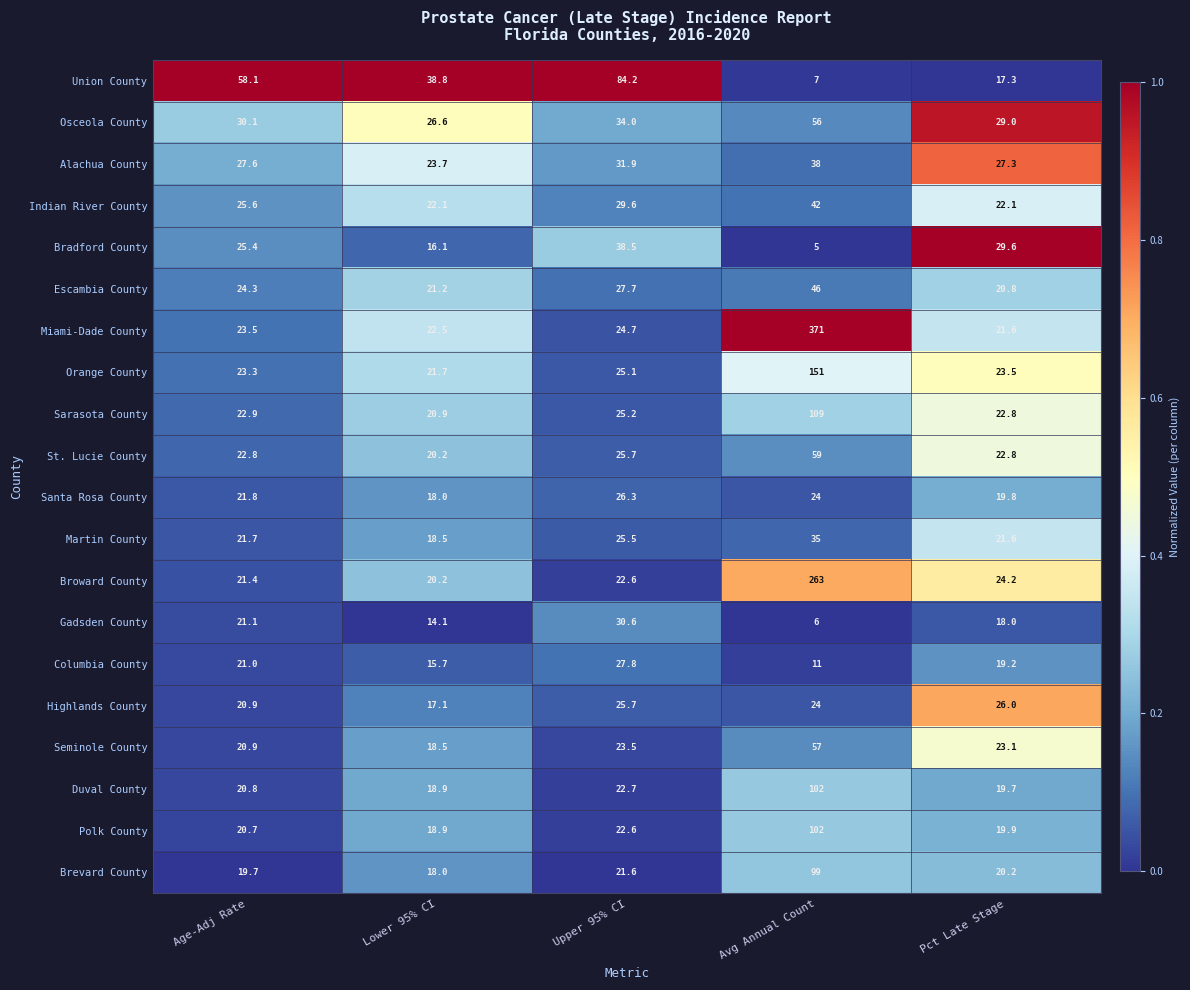

Rank the categories by Columbia County value from lowest to highest.

Avg Annual Count, Lower 95% CI, Pct Late Stage, Age-Adj Rate, Upper 95% CI